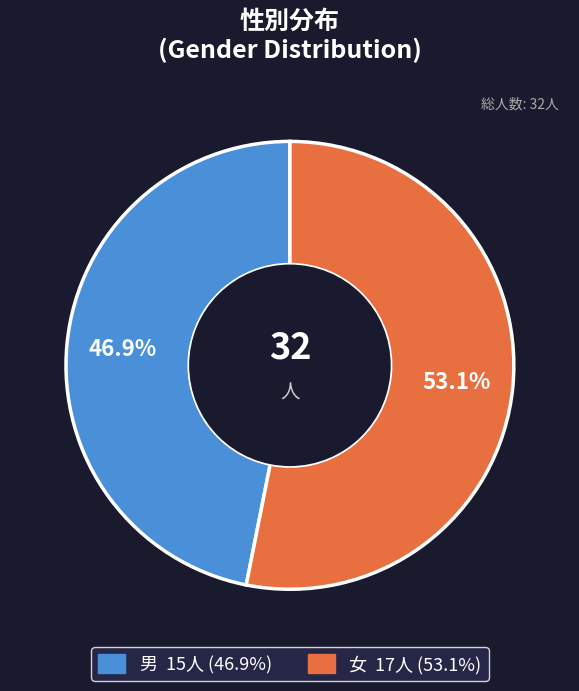

Which slice represents more than half of the pie?

女